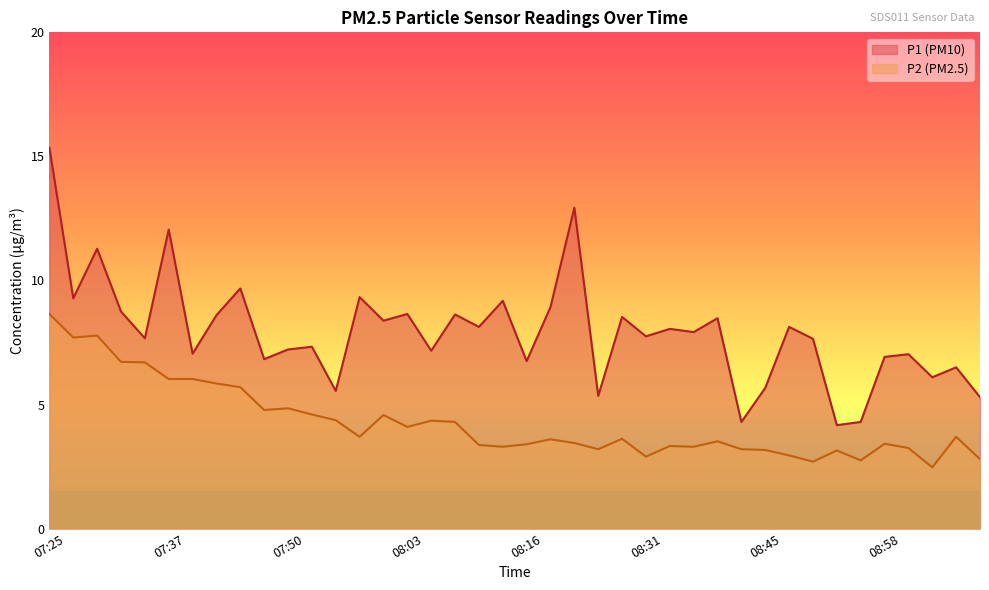

Between 07:25 and 13, which series saw the biggest shift?

P1 line